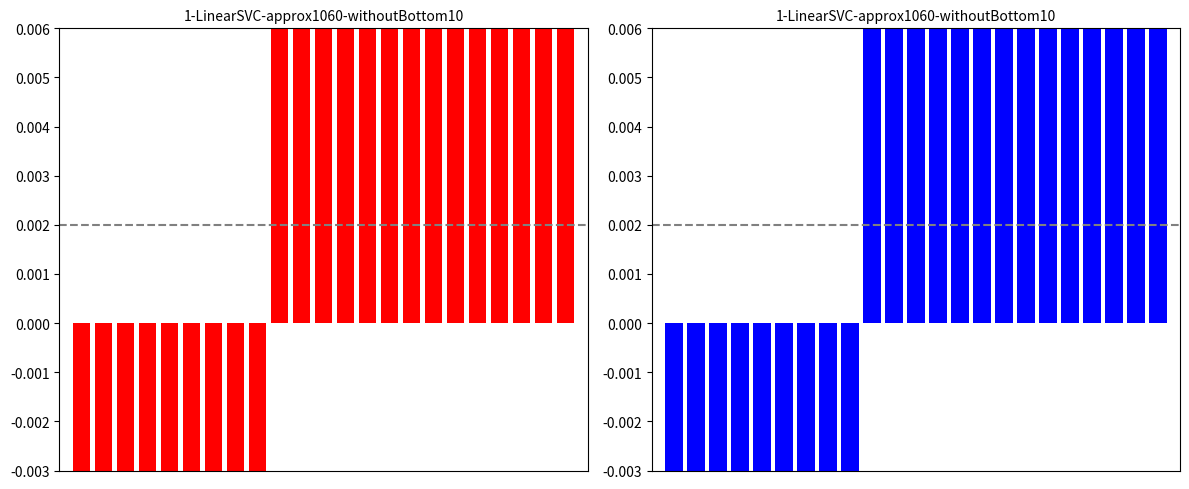

How many positive values are there?

14